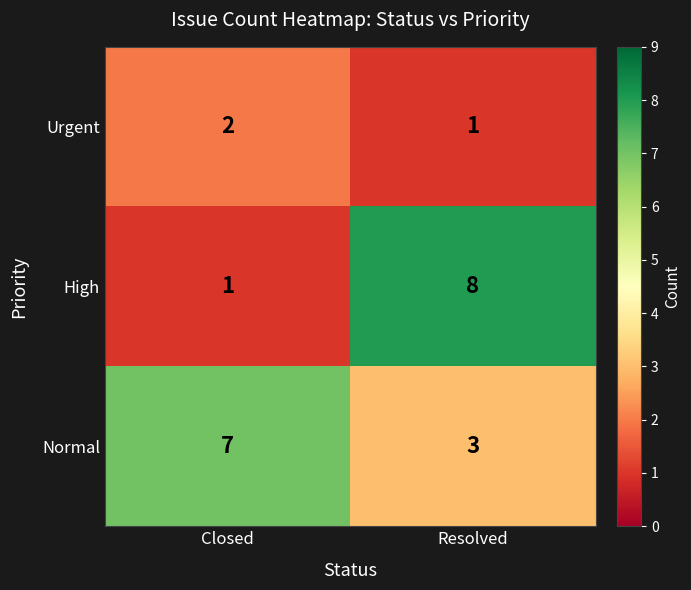

How many series are shown in this chart?

3